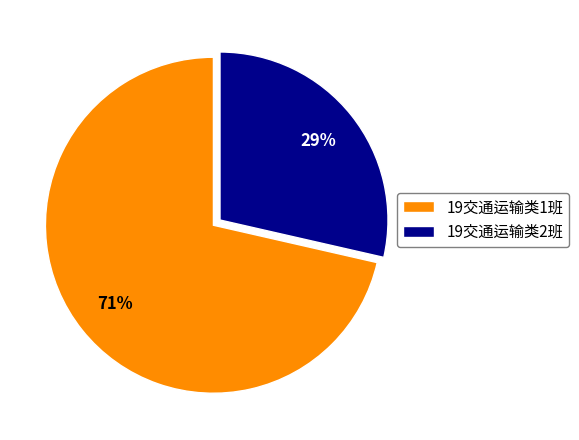

How many segments does this pie chart have?

2